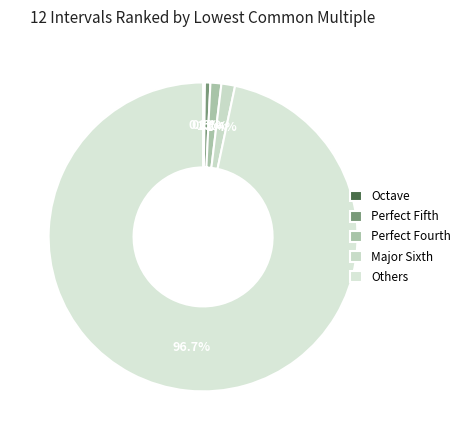

What portion of the pie excludes Perfect Fourth?

98.9%